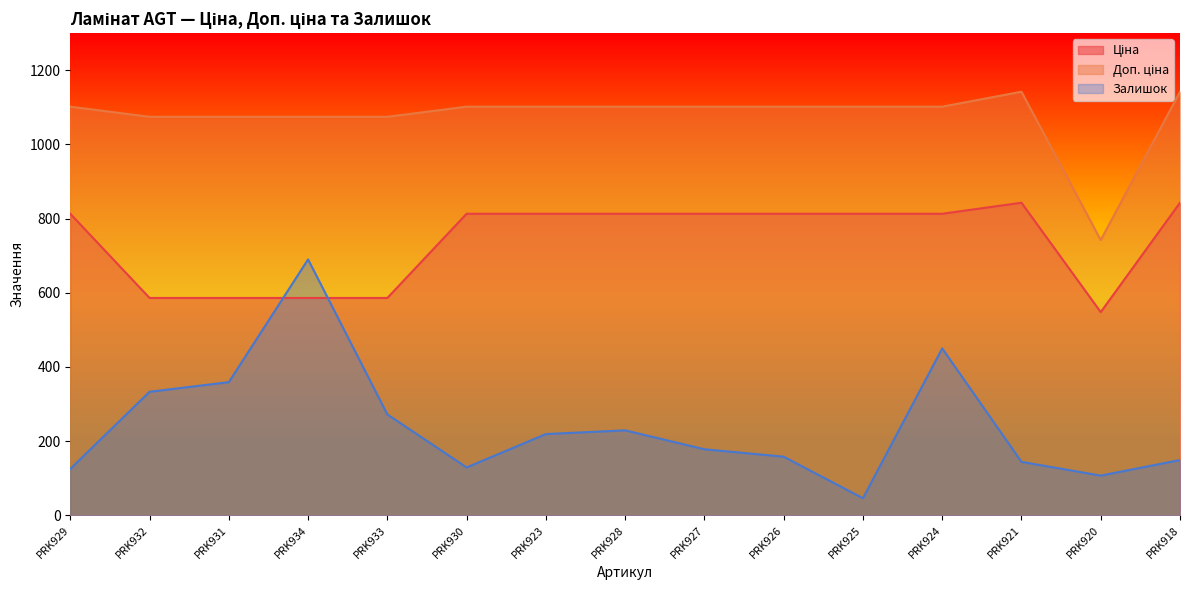

Is the value of Залишок at PRK921 greater than the value of Доп. ціна at PRK931?

No